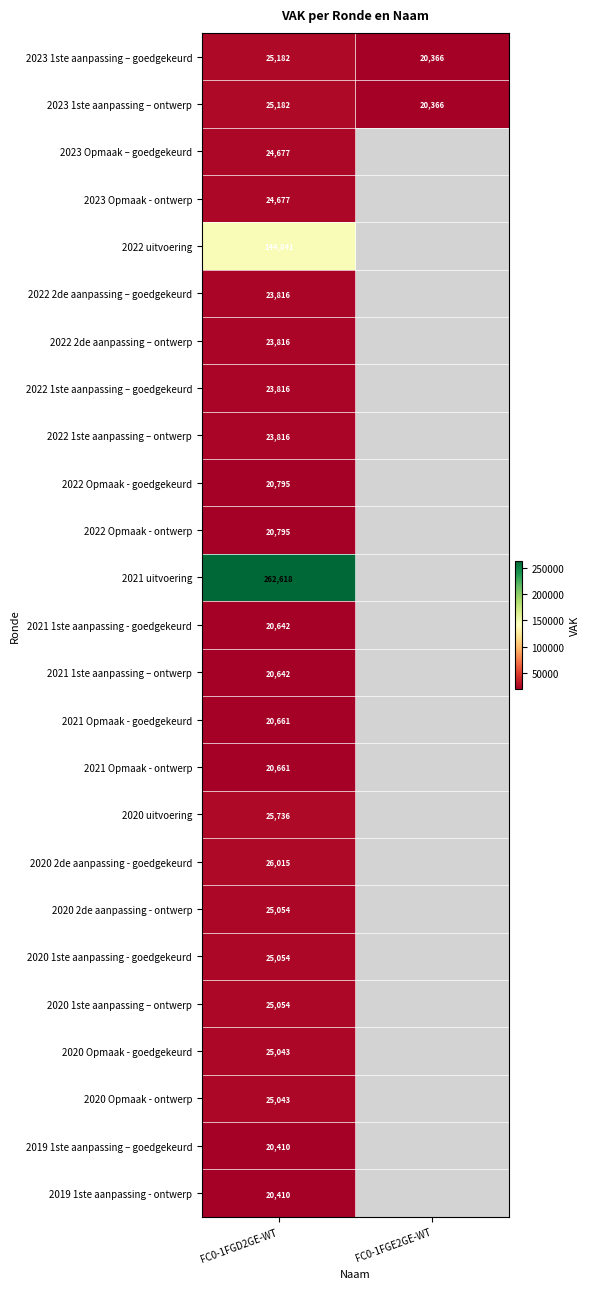

Which label corresponds to the largest value in the chart?

FC0-1FGD2GE-WT